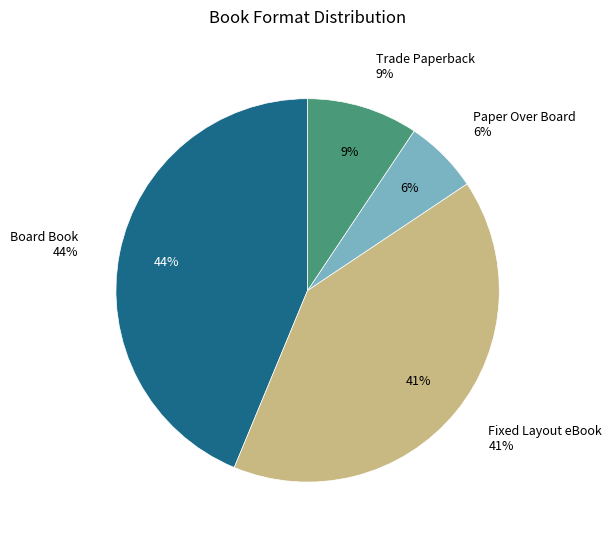

The Trade Paperback slice represents 9% of the pie. True or false?

True